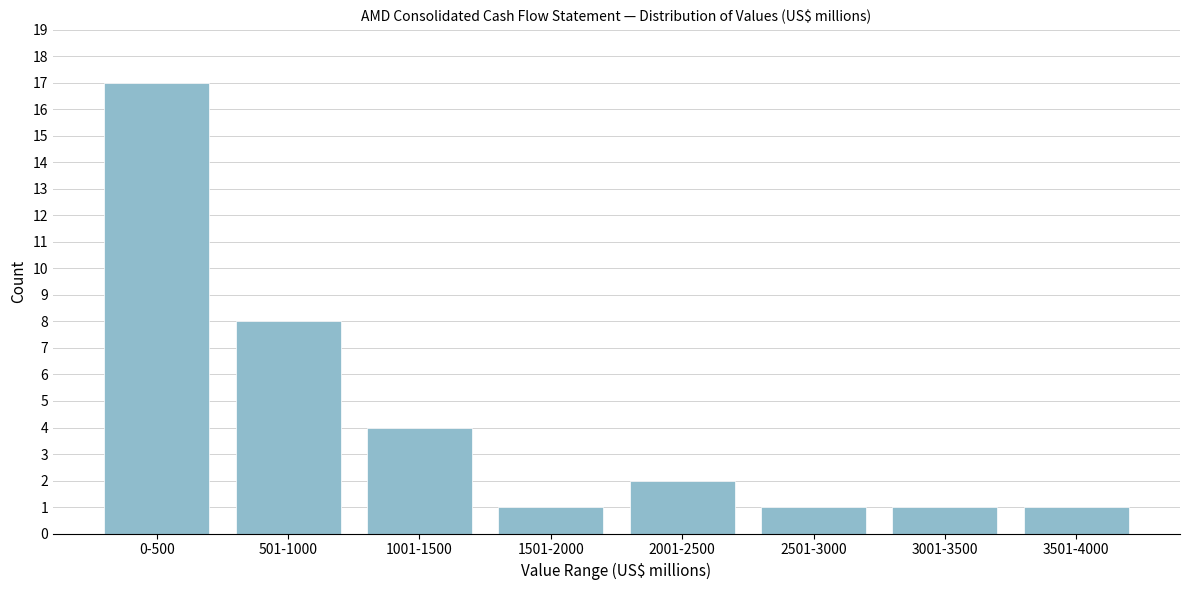

Reading left to right, list all the values displayed in this chart.

0-500=17	501-1000=8	1001-1500=4	1501-2000=1	2001-2500=2	2501-3000=1	3001-3500=1	3501-4000=1